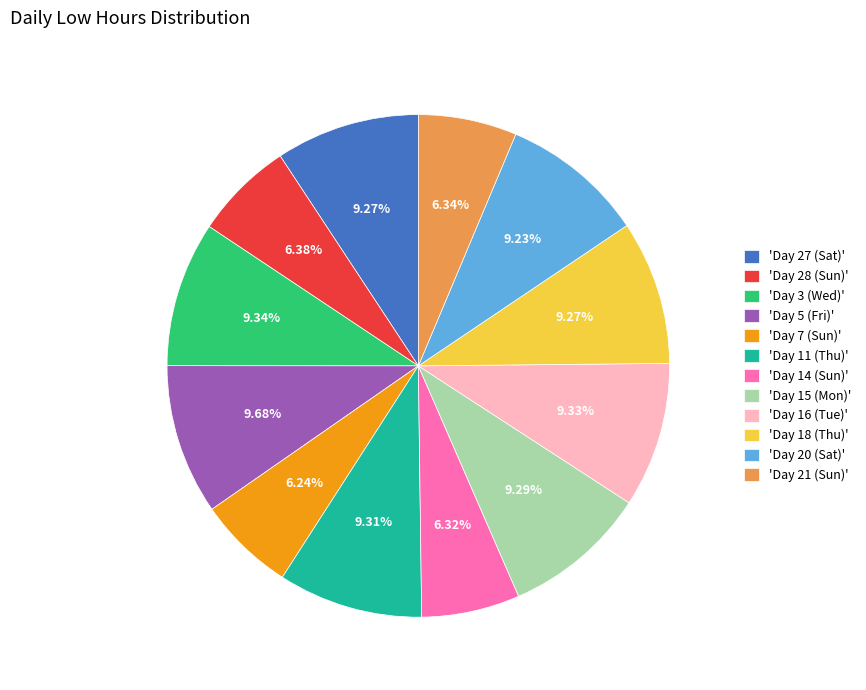

What is the ratio of the value at 'Day 11 (Thu)' to the value at 'Day 21 (Sun)'?

1.5